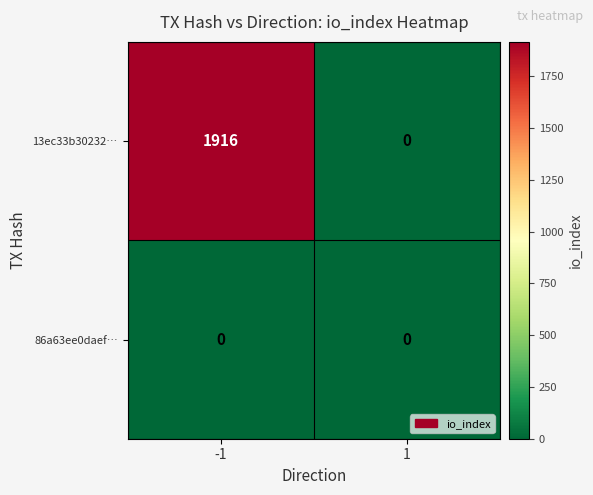

True or false: 13ec33b30232… has a value of 0 at 1.

True